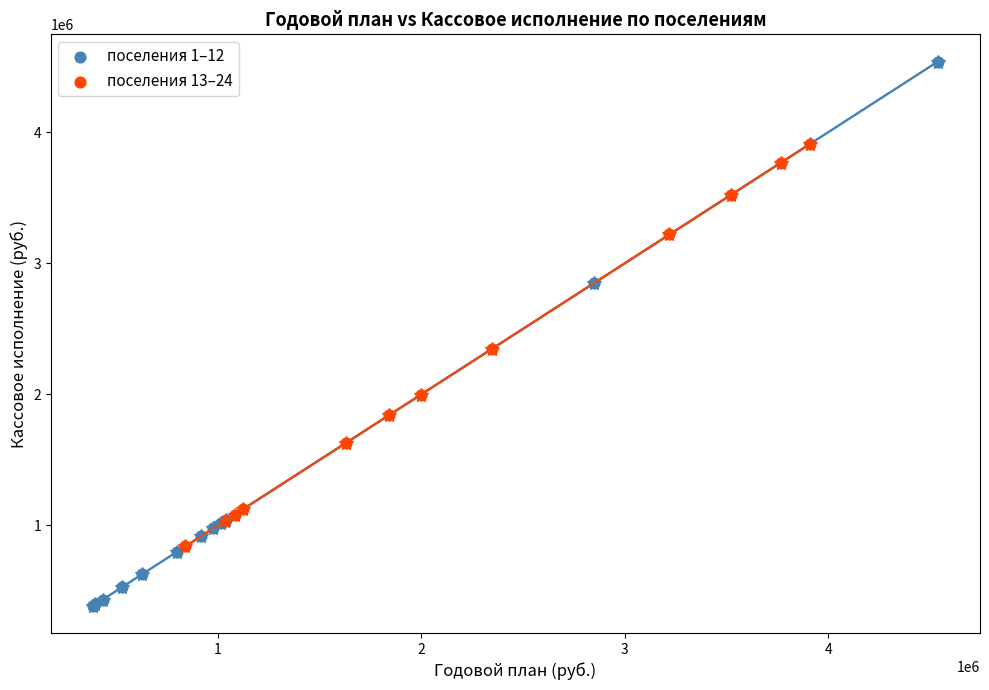

Which series has the largest Y range (max minus min)?

поселения 1–12